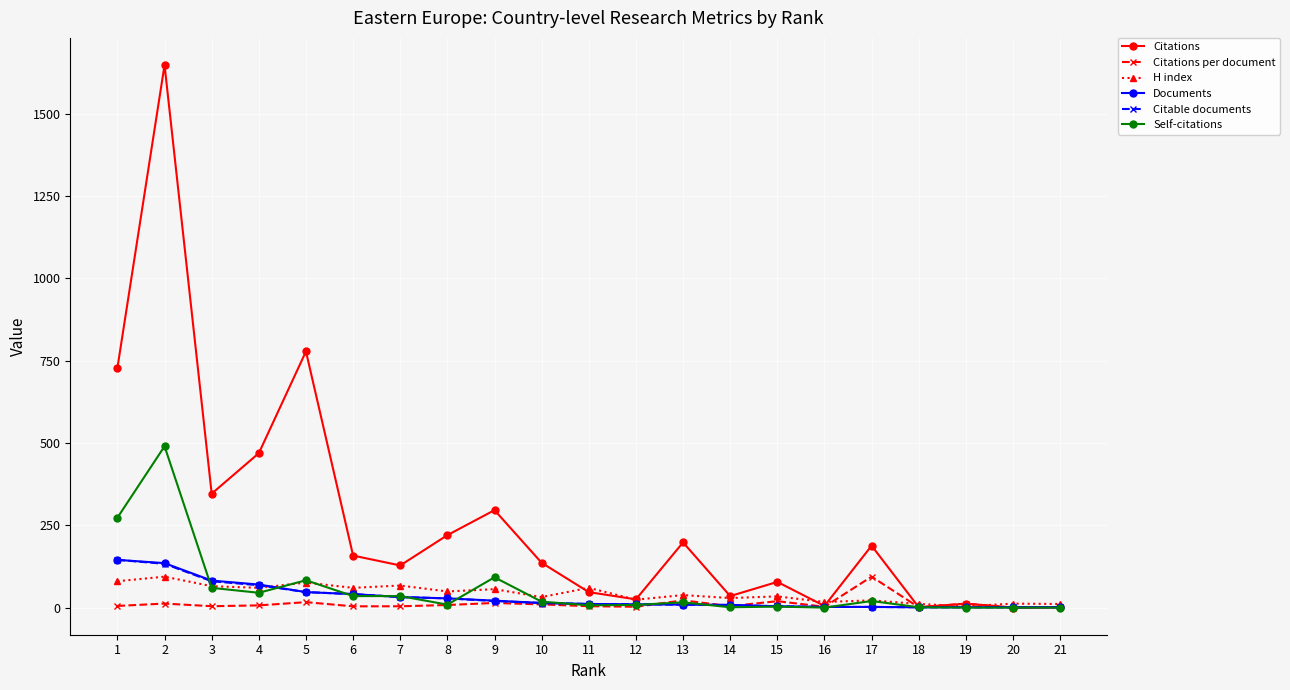

Which series has the widest spread of values?

Citations